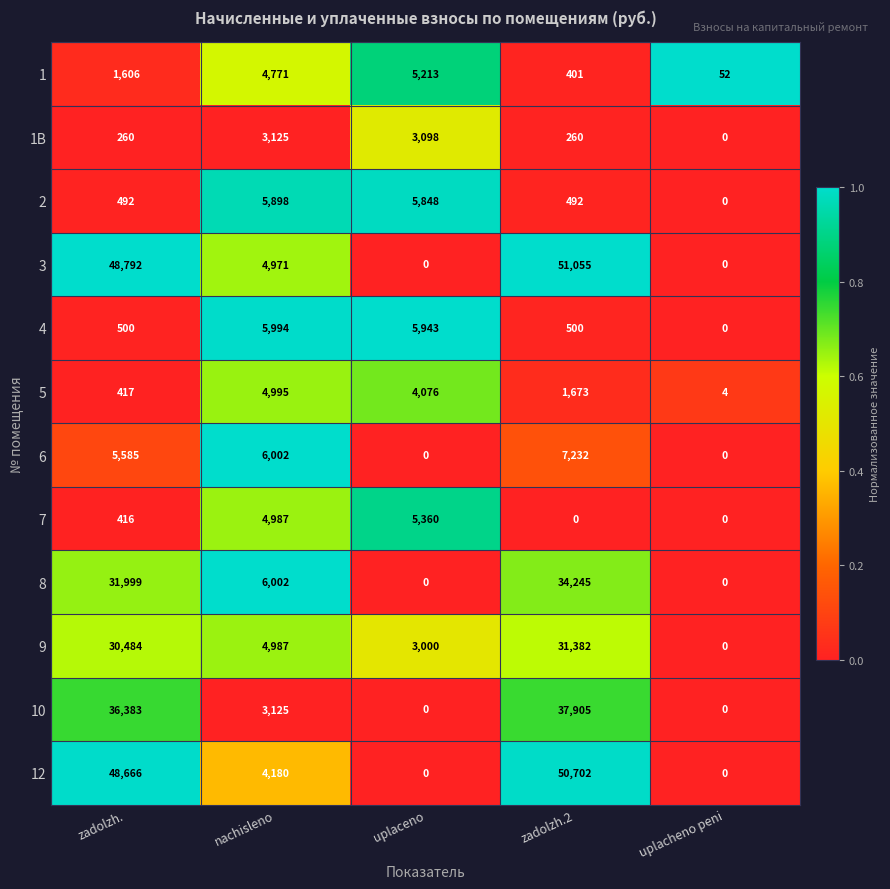

Rank the series by their maximum value, from lowest to highest.

1B, 5, 1, 7, 2, 4, 6, 9, 8, 10, 12, 3